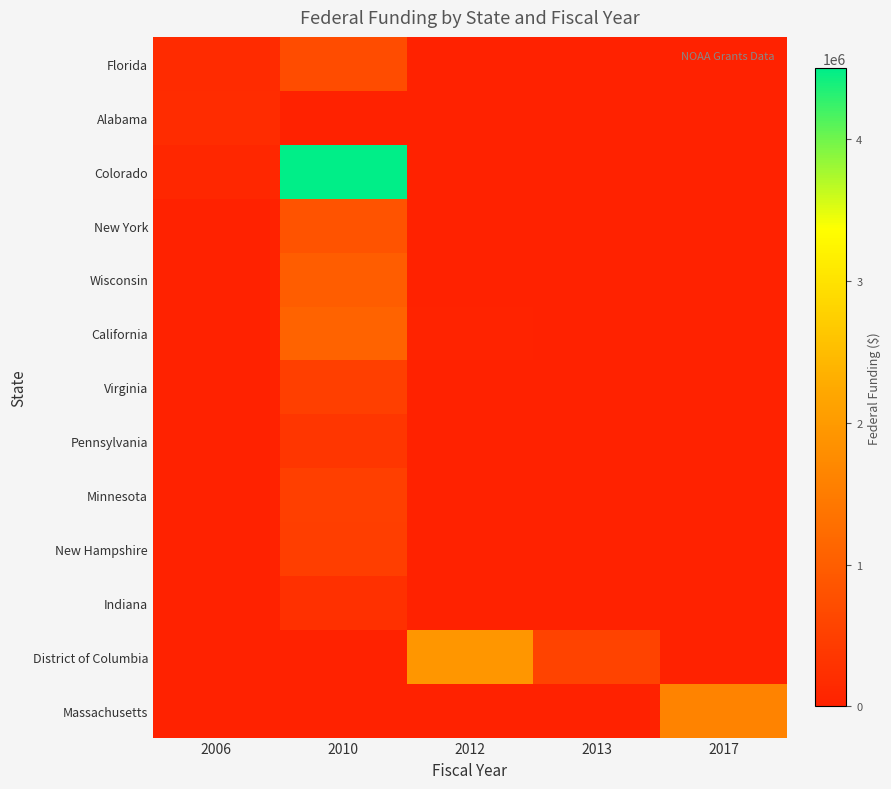

Reading left to right, what are all the values shown in this chart?

Florida: 2006=175000	2010=703875	2012=0	2013=0	2017=0
Alabama: 2006=185948	2010=0	2012=0	2013=0	2017=0
Colorado: 2006=99966	2010=4501706	2012=0	2013=0	2017=0
New York: 2006=0	2010=826112	2012=0	2013=0	2017=0
Wisconsin: 2006=0	2010=1001637	2012=0	2013=0	2017=0
California: 2006=0	2010=1085127	2012=25000	2013=0	2017=0
Virginia: 2006=0	2010=497396	2012=0	2013=0	2017=0
Pennsylvania: 2006=0	2010=341274	2012=0	2013=0	2017=0
Minnesota: 2006=0	2010=504386	2012=0	2013=0	2017=0
New Hampshire: 2006=0	2010=489574	2012=0	2013=0	2017=0
Indiana: 2006=0	2010=259770	2012=0	2013=0	2017=0
District of Columbia: 2006=0	2010=0	2012=1921378	2013=546898	2017=0
Massachusetts: 2006=0	2010=0	2012=0	2013=0	2017=1609799